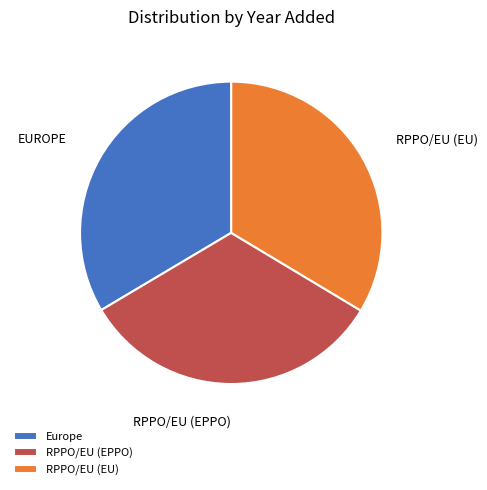

Which category has the smallest portion of the pie?

RPPO/EU (EPPO)